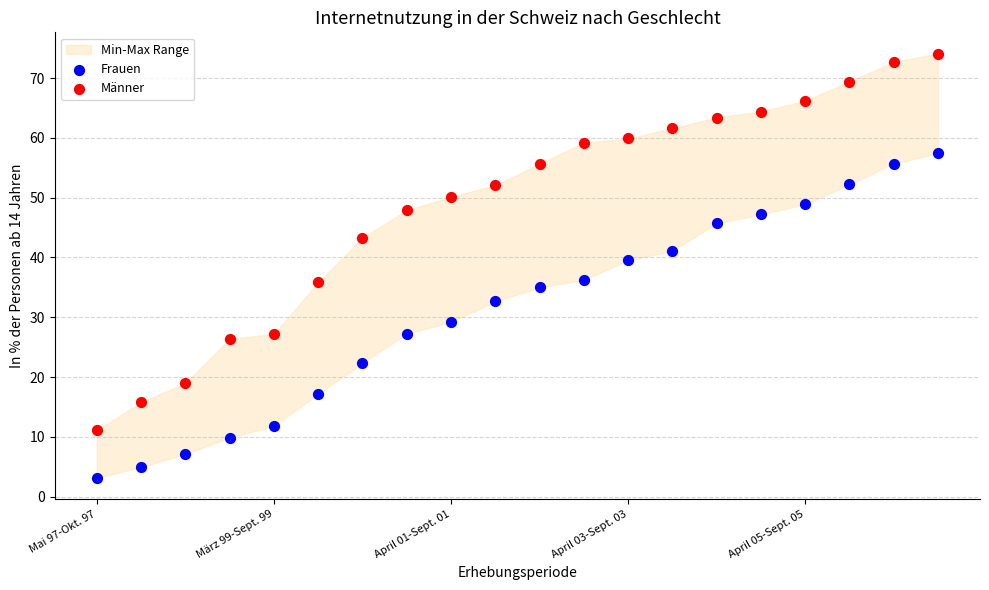

Which series has the widest spread of Y values?

Männer